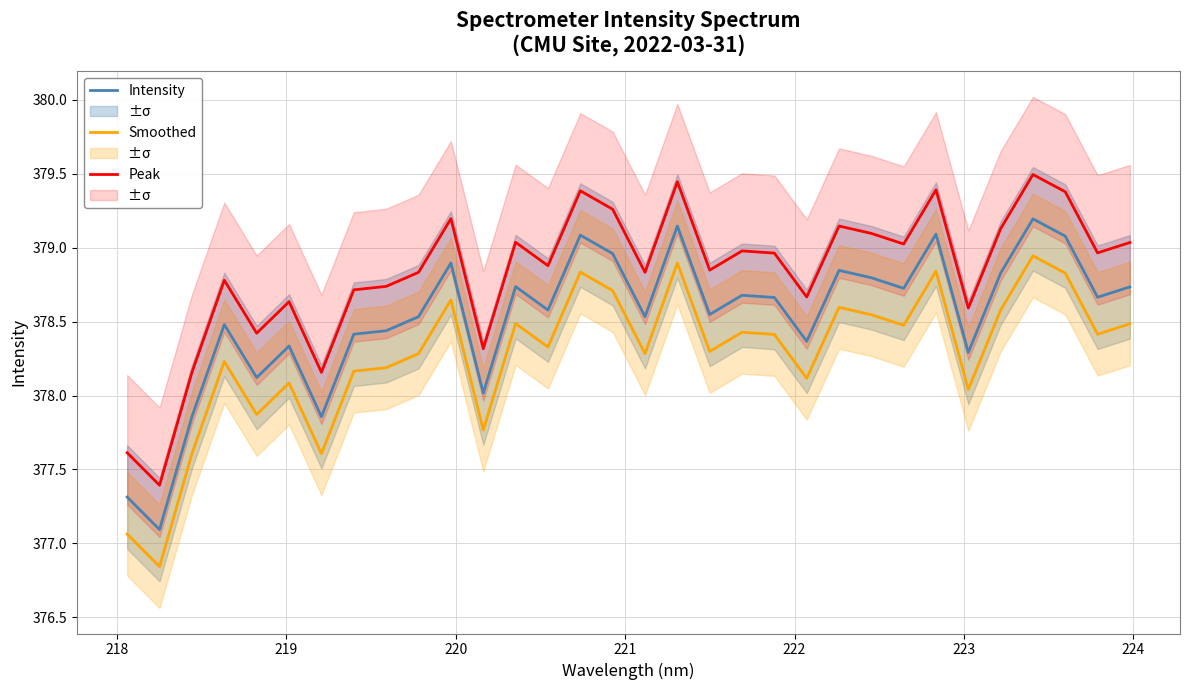

What is the difference between the maximum and second lowest values in the Smoothed series?

1.9